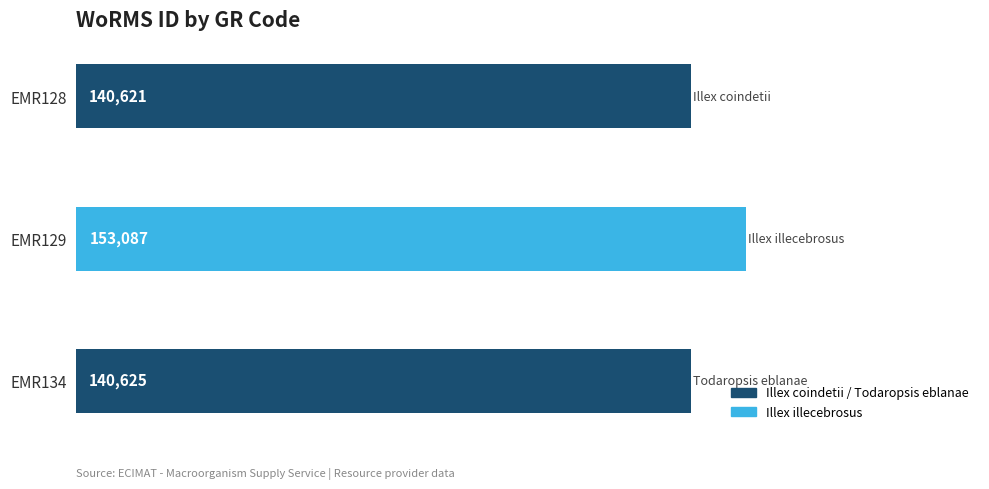

What is the average value?

144778